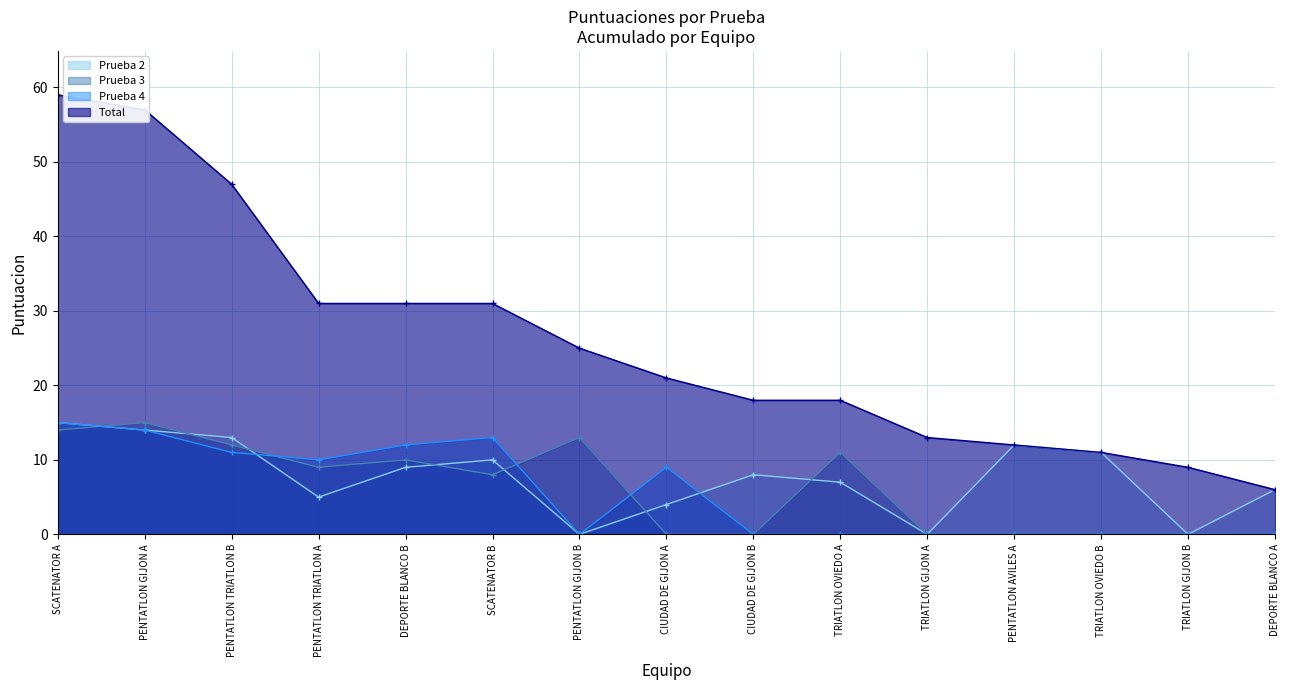

The value of Total at TRIATLON OVIEDO B is 11. True or false?

True